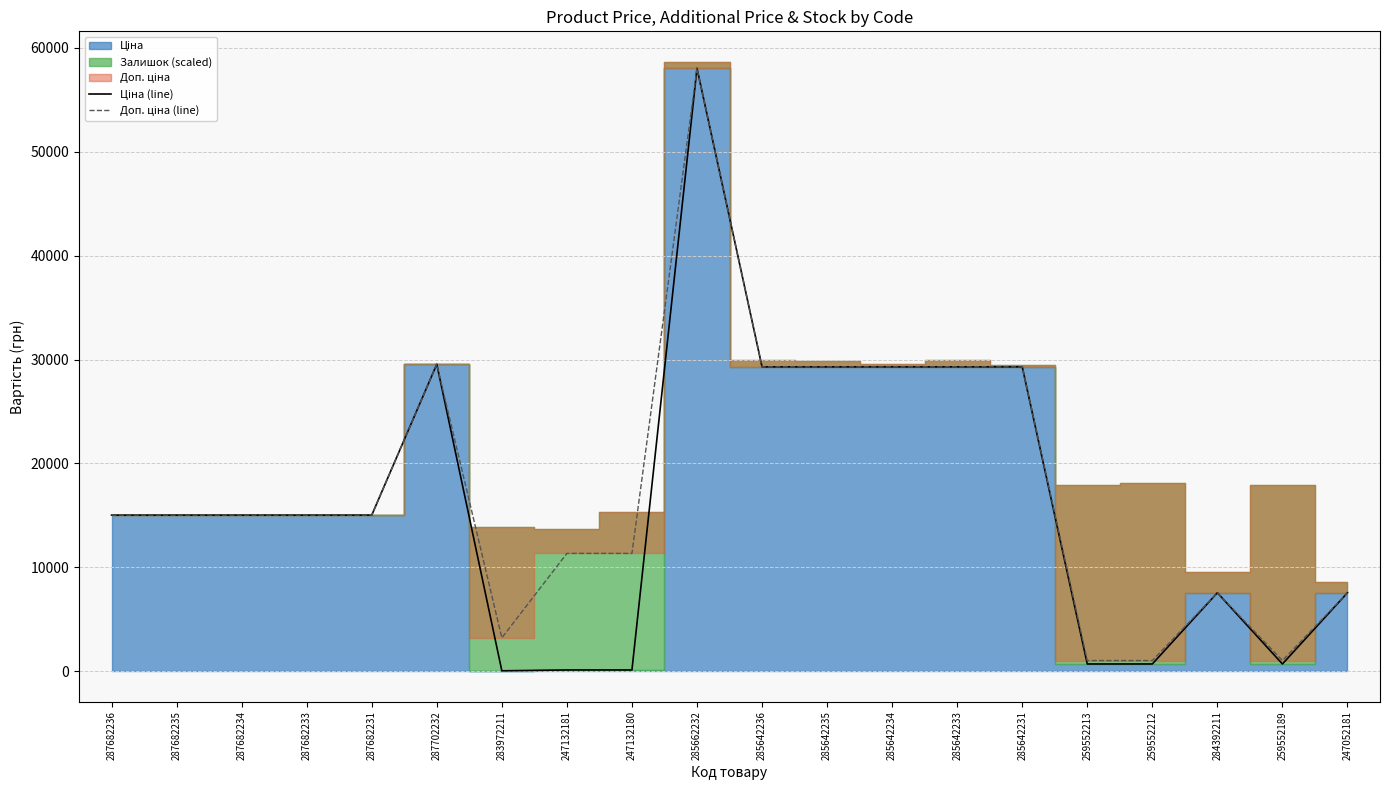

At which label does Доп. ціна (line) first exceed 15019?

287682236